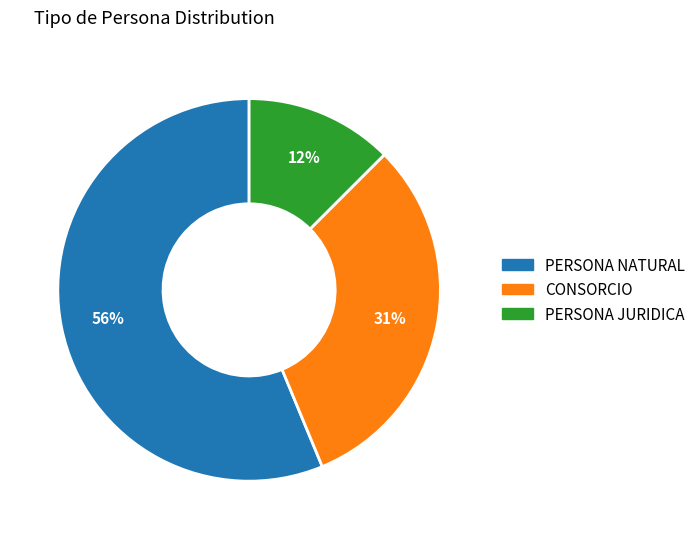

Does PERSONA NATURAL account for over 50% of the chart?

Yes